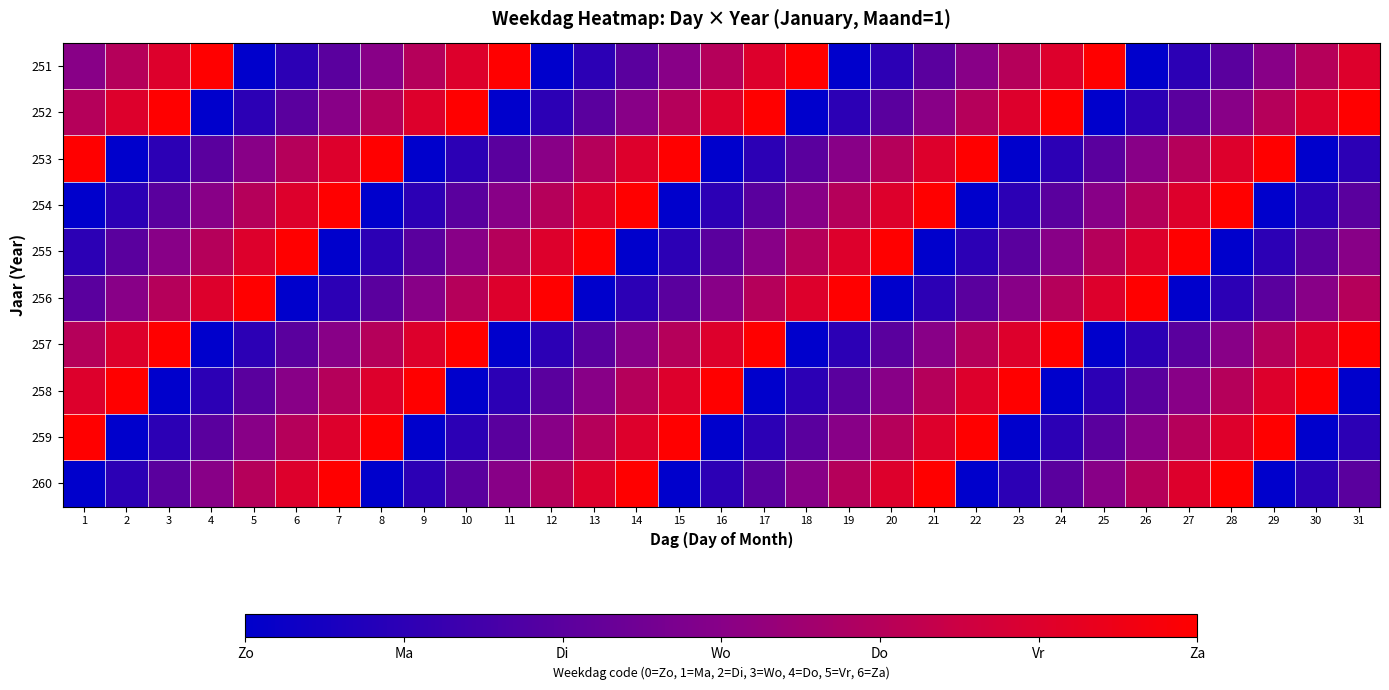

At how many categories does at least one series exceed 1?

31